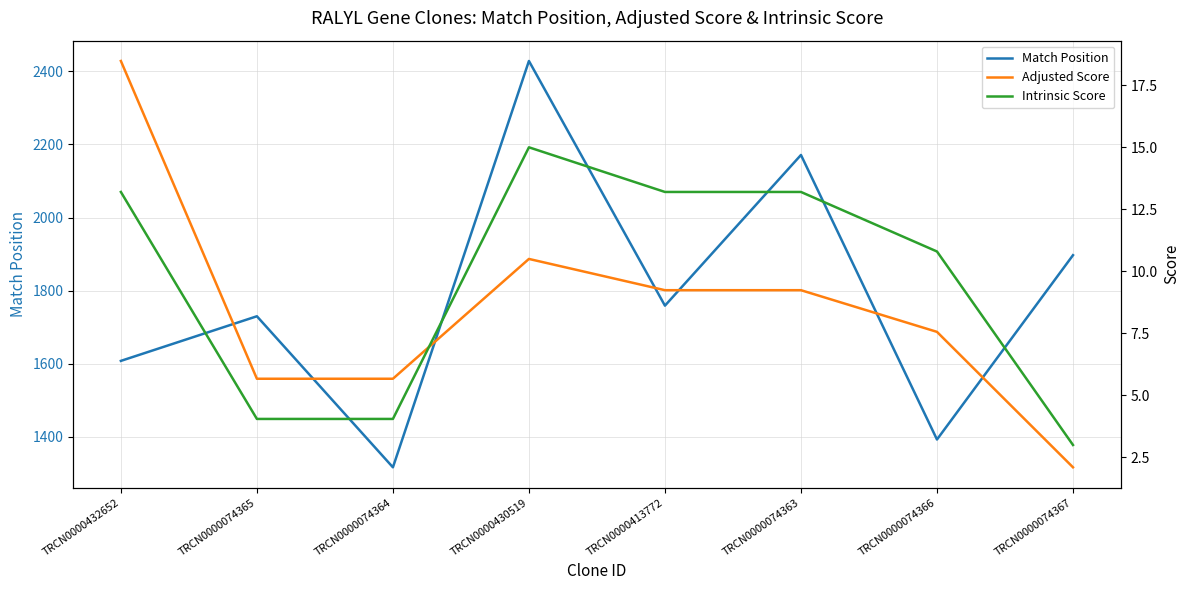

How many interior local peaks does the Intrinsic Score series have?

1